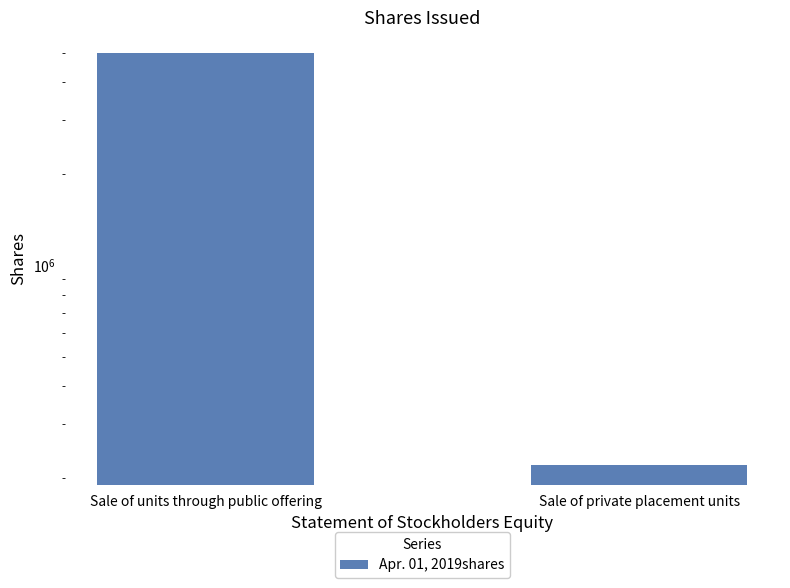

Reading left to right, what are all the values shown in this chart?

5000000	221250